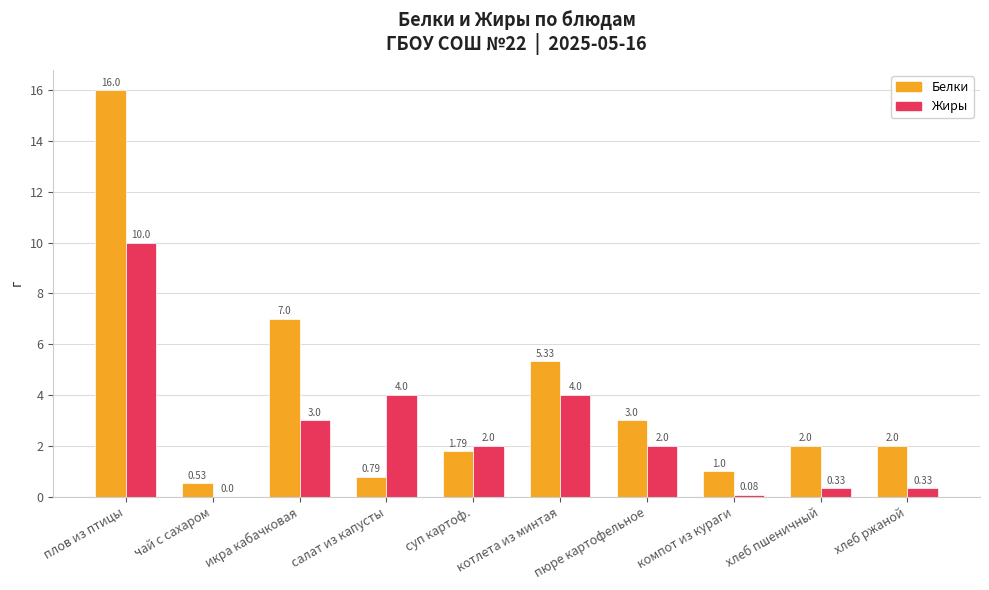

What is the sum of all Жиры values?

25.7